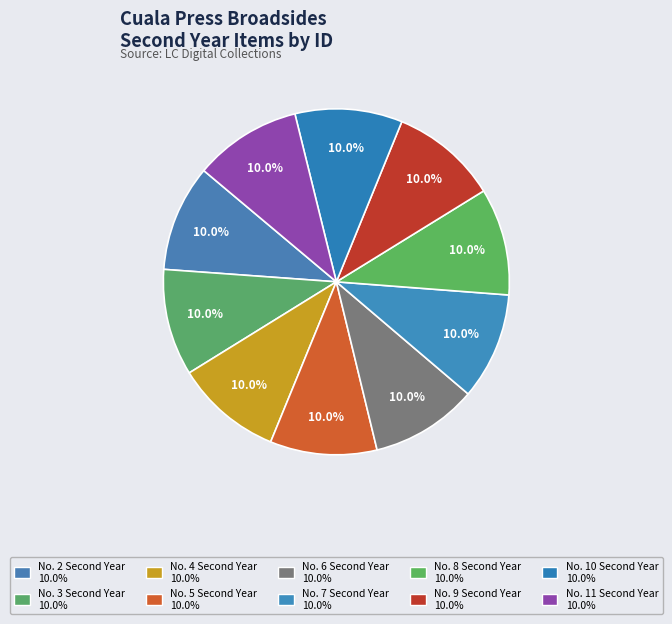

Count the number of slices in the pie.

10